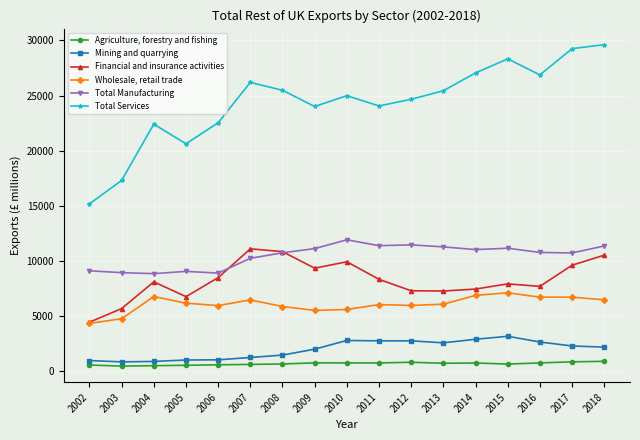

What is the sum of all Wholesale, retail trade values?

102855